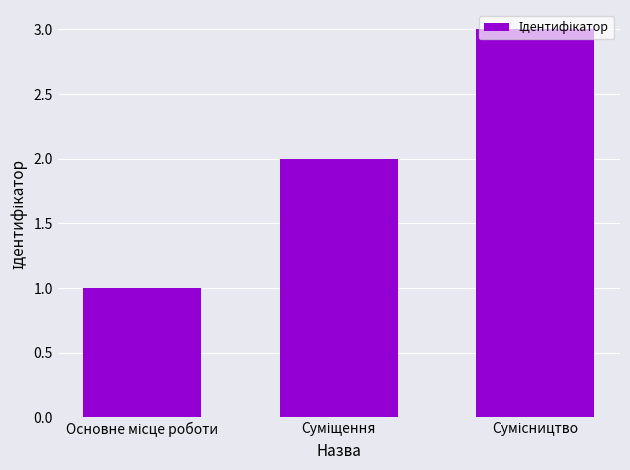

What is the maximum value shown in the chart?

3